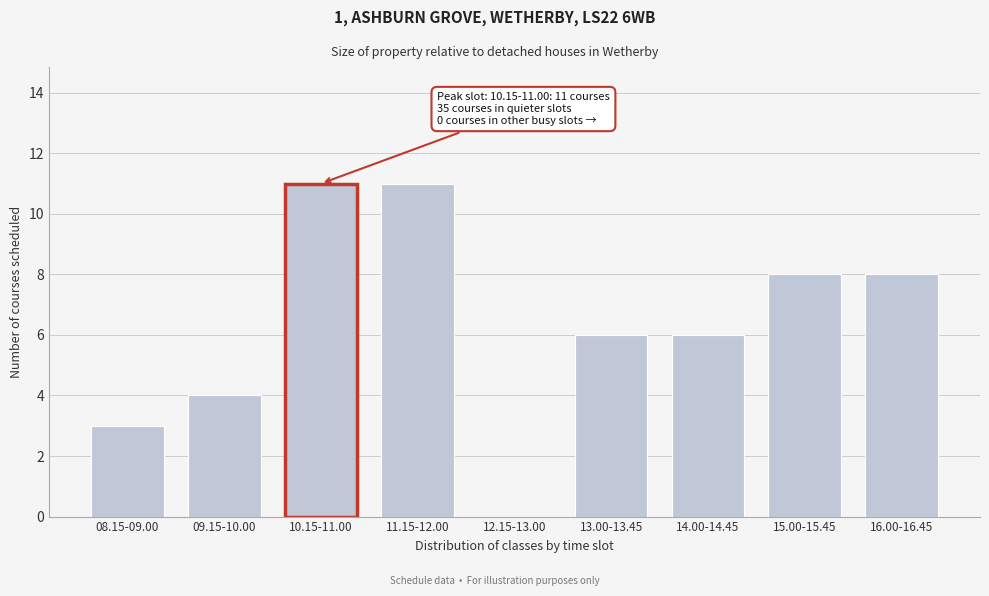

Reading left to right, what are all the values shown in this chart?

08.15-09.00=3	09.15-10.00=4	10.15-11.00=11	11.15-12.00=11	12.15-13.00=0	13.00-13.45=6	14.00-14.45=6	15.00-15.45=8	16.00-16.45=8